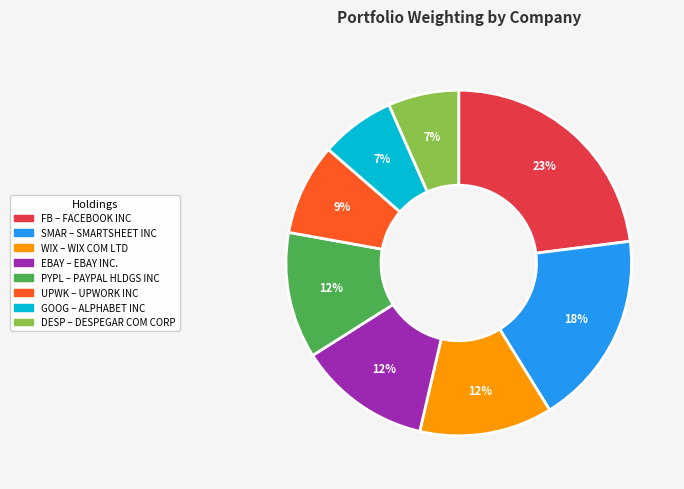

To the nearest percent, what is the average slice percentage?

12%